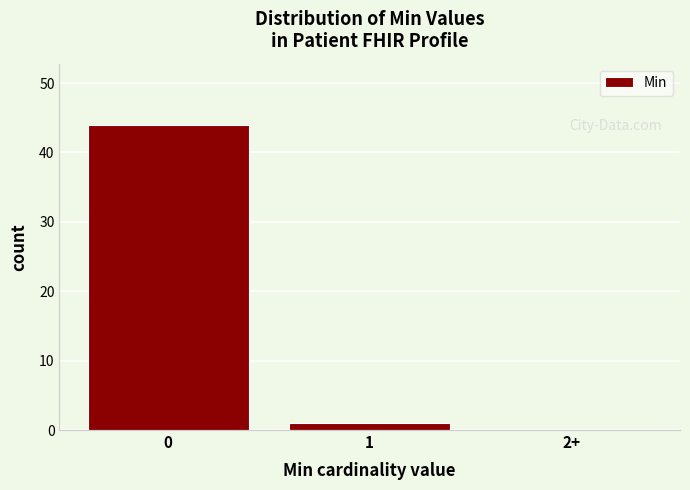

Reading left to right, extract all data points from this chart.

0=44	1=1	2+=0